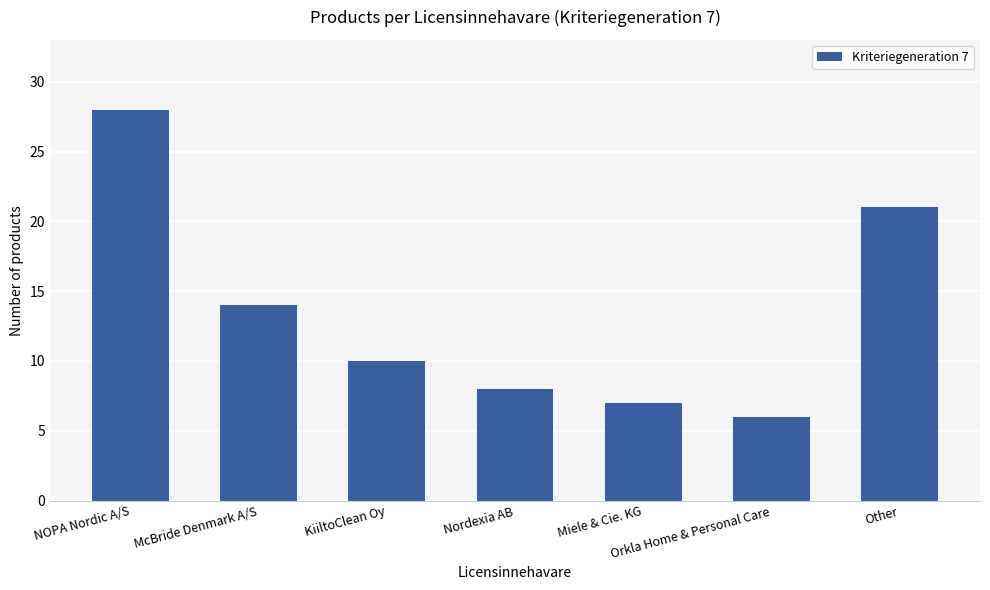

What is the difference between the values at NOPA Nordic A/S and Orkla Home & Personal Care?

22